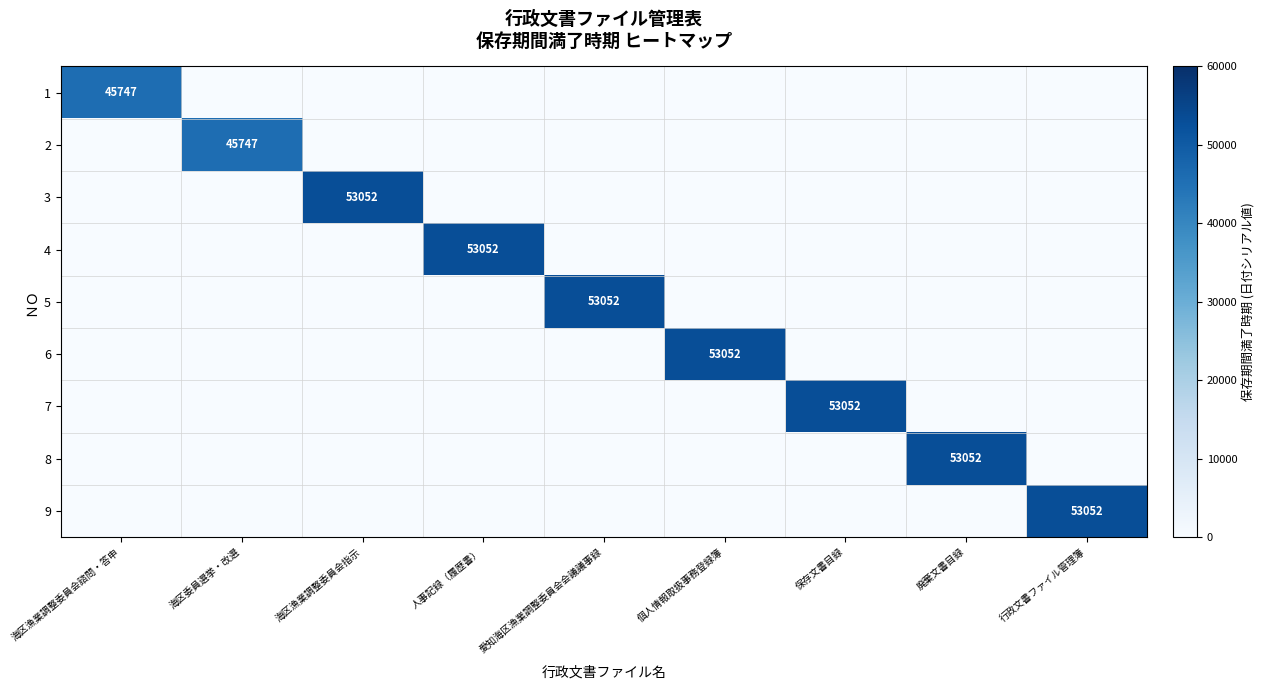

Is it true that 6 equals 71012 at 個人情報取扱事務登録簿?

False